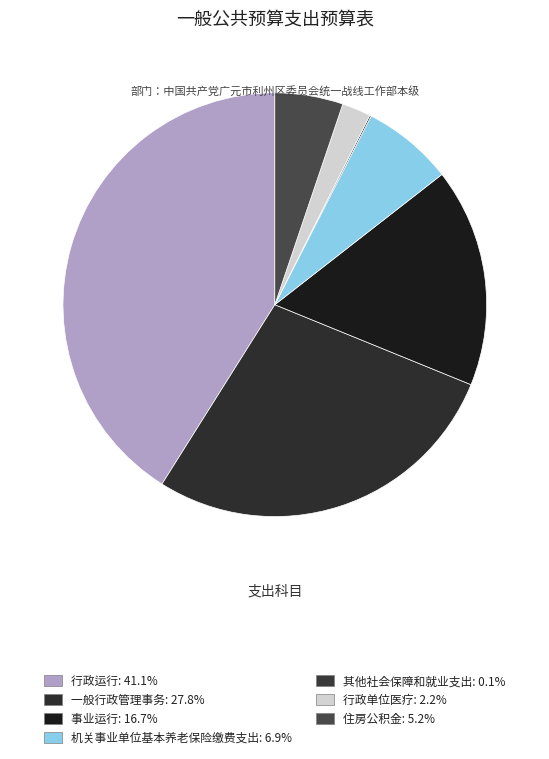

Approximately how many times larger is the value at 机关事业单位基本养老保险缴费支出 compared to 行政单位医疗?

3.2